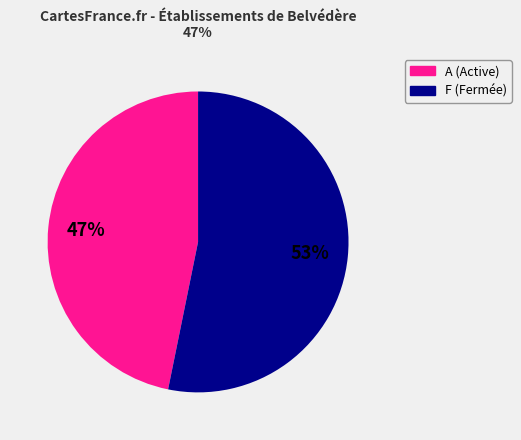

Does any single category account for the majority?

Yes